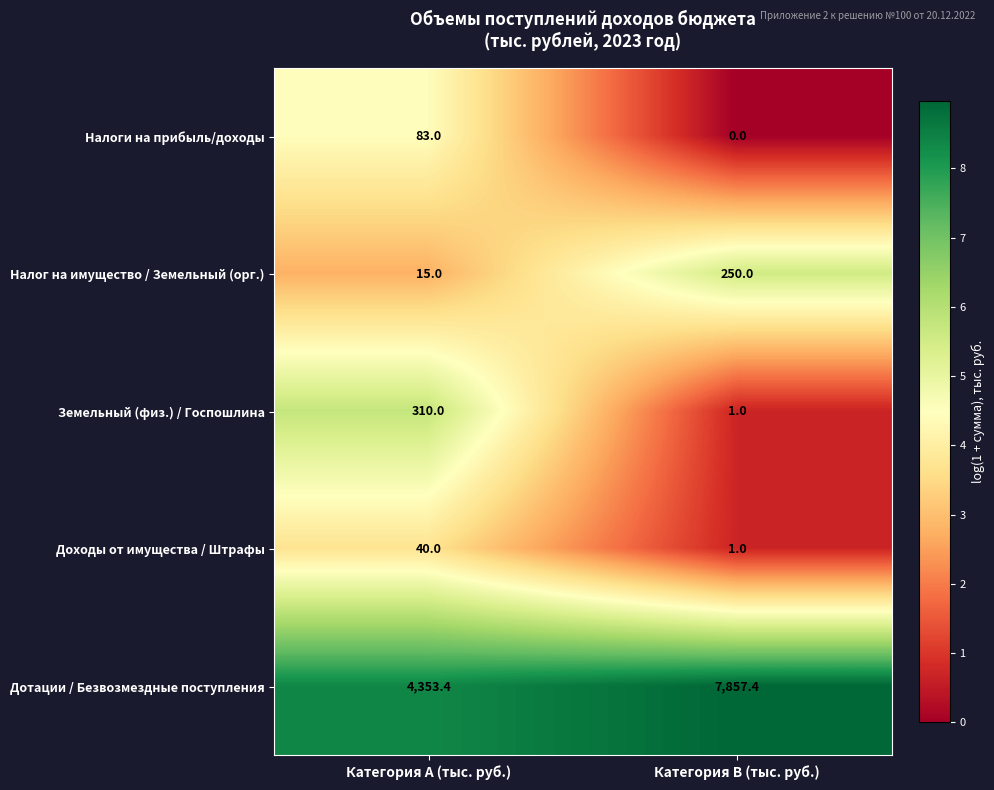

Reading right to left, extract all data points from this chart.

Налоги на прибыль/доходы: Категория B (тыс. руб.)=0.0	Категория A (тыс. руб.)=83.0
Налог на имущество / Земельный (орг.): Категория B (тыс. руб.)=250.0	Категория A (тыс. руб.)=15.0
Земельный (физ.) / Госпошлина: Категория B (тыс. руб.)=1.0	Категория A (тыс. руб.)=310.0
Доходы от имущества / Штрафы: Категория B (тыс. руб.)=1.0	Категория A (тыс. руб.)=40.0
Дотации / Безвозмездные поступления: Категория B (тыс. руб.)=7857.4	Категория A (тыс. руб.)=4353.4